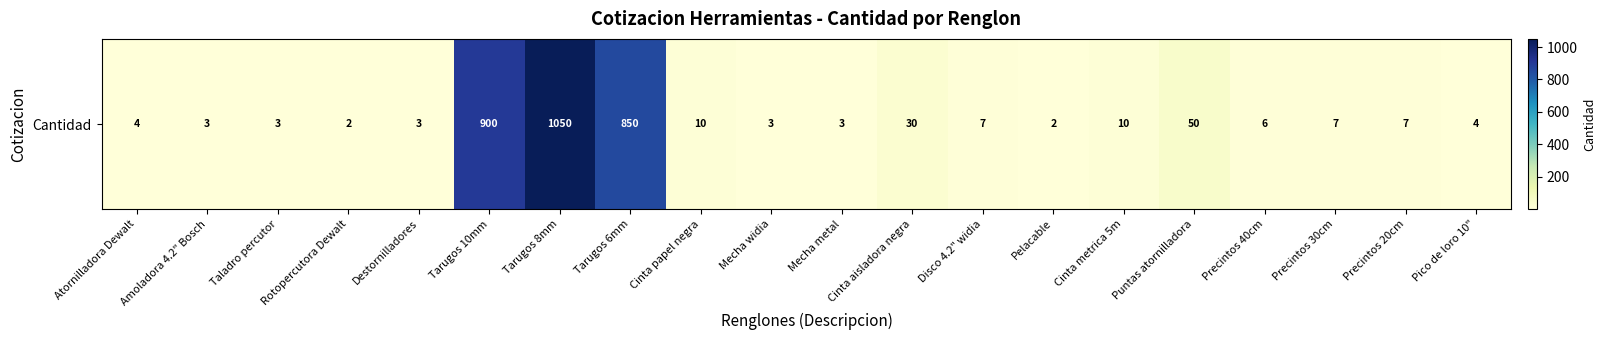

Between Precintos 20cm and Mecha widia, which is larger?

Precintos 20cm